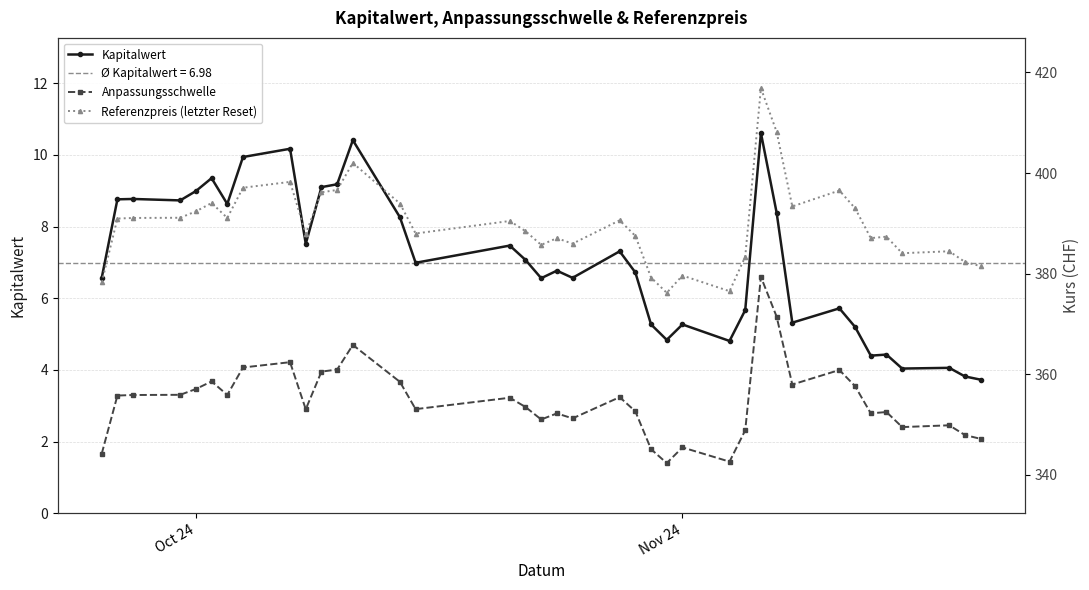

True or false: Kapitalwert has more than 0 points higher than both neighbors.

True